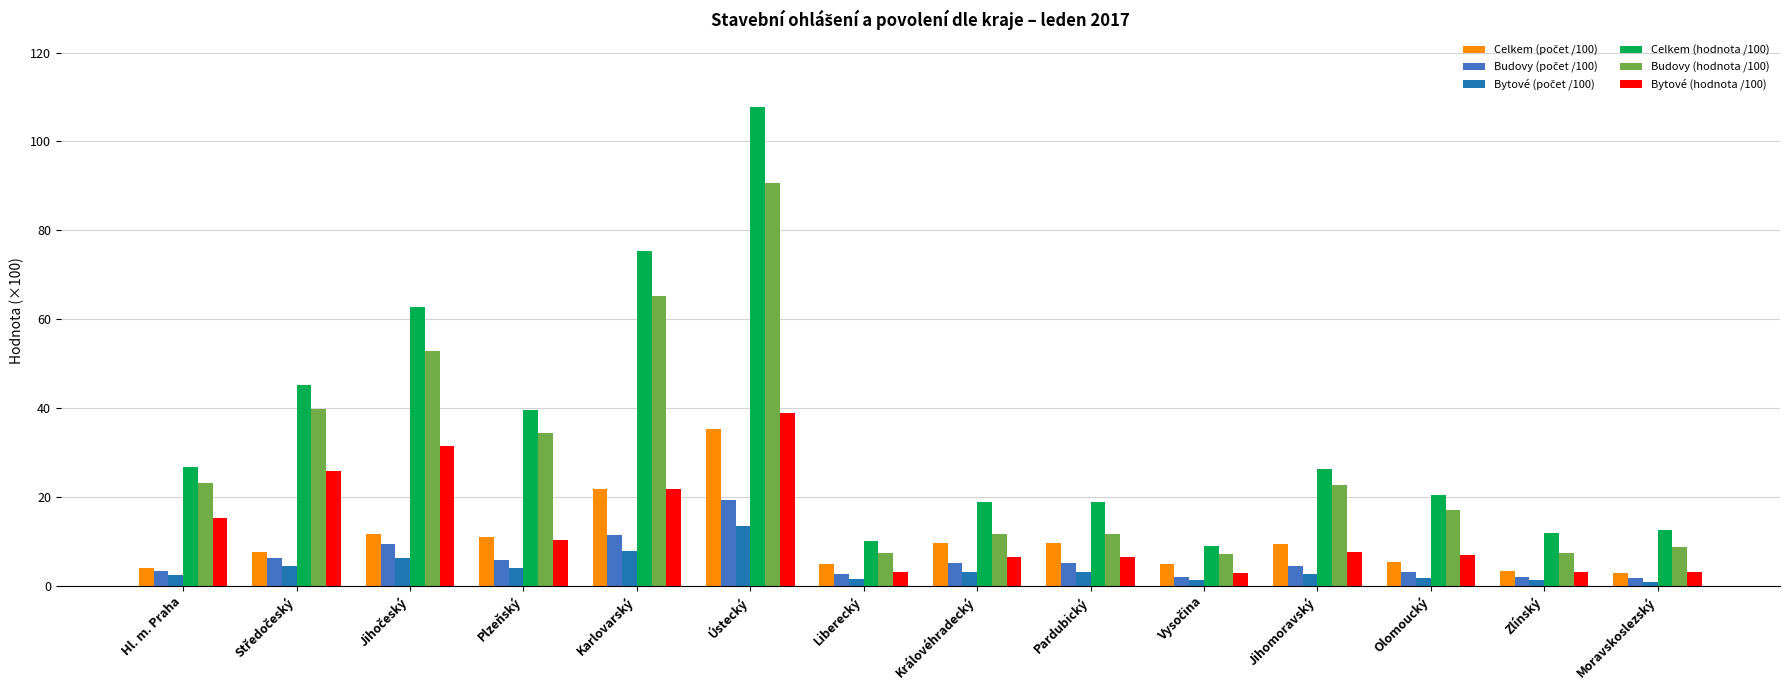

True or false: Celkem (hodnota /100) has a value of 38.9 at Jihomoravský.

False